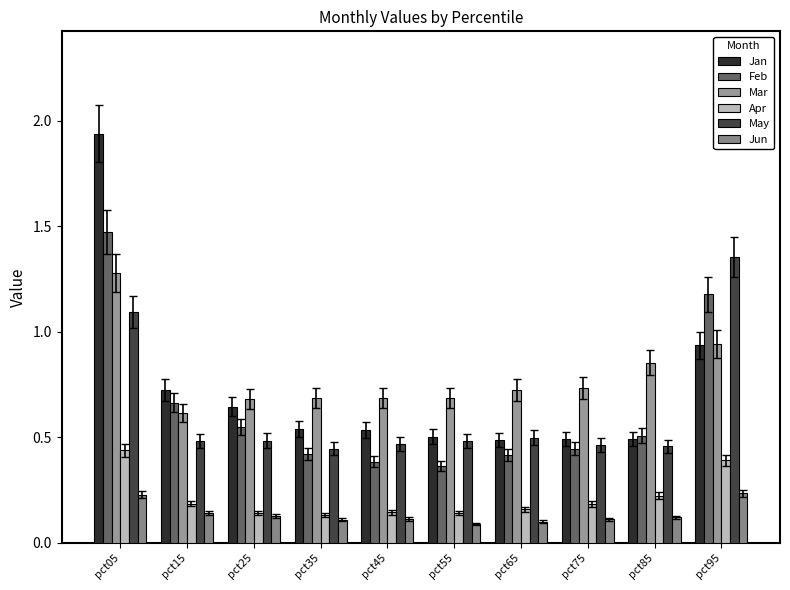

What is the difference between the second highest and second lowest values in the May series?

0.6